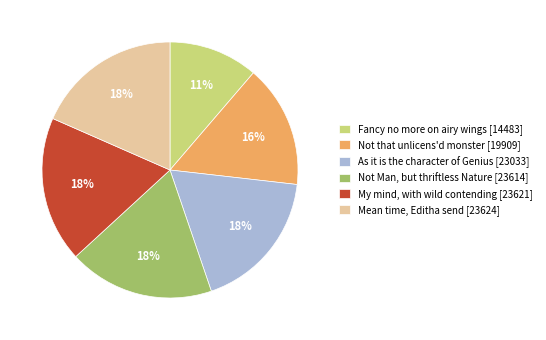

Between Not Man, but thriftless Nature and Not that unlicens'd monster, which is larger?

Not Man, but thriftless Nature